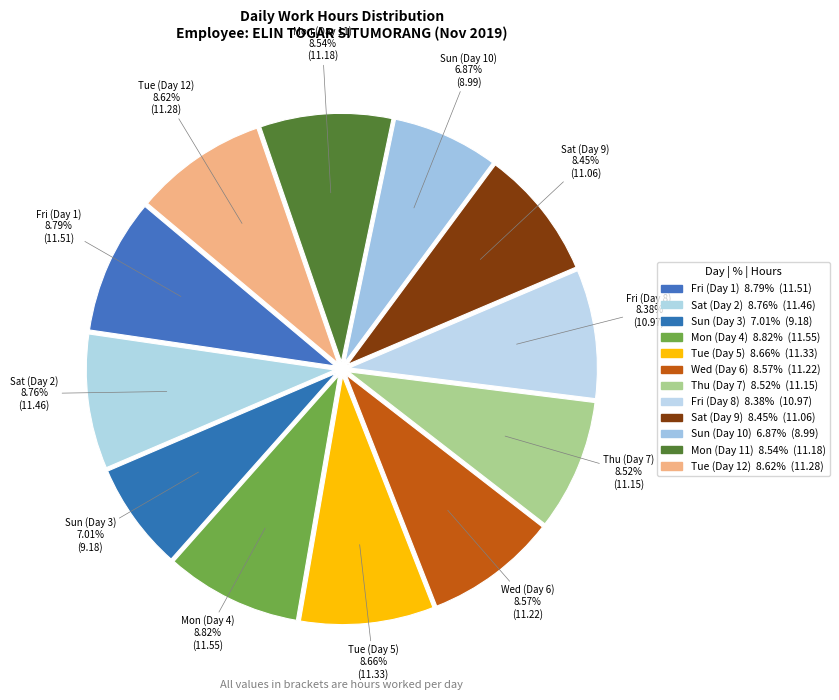

Count the number of slices in the pie.

12